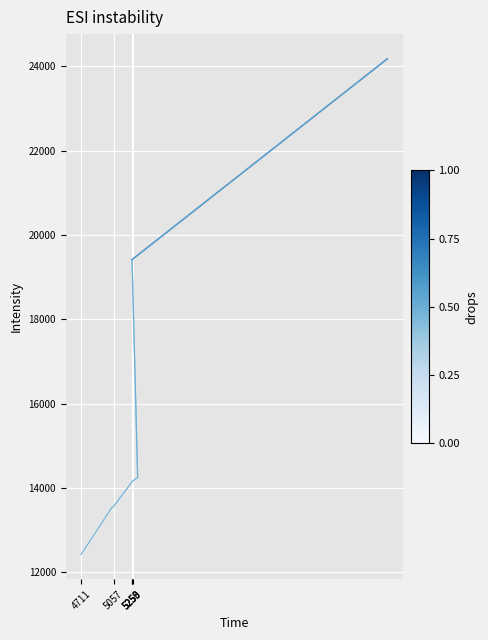

What is the greatest value displayed?

24175